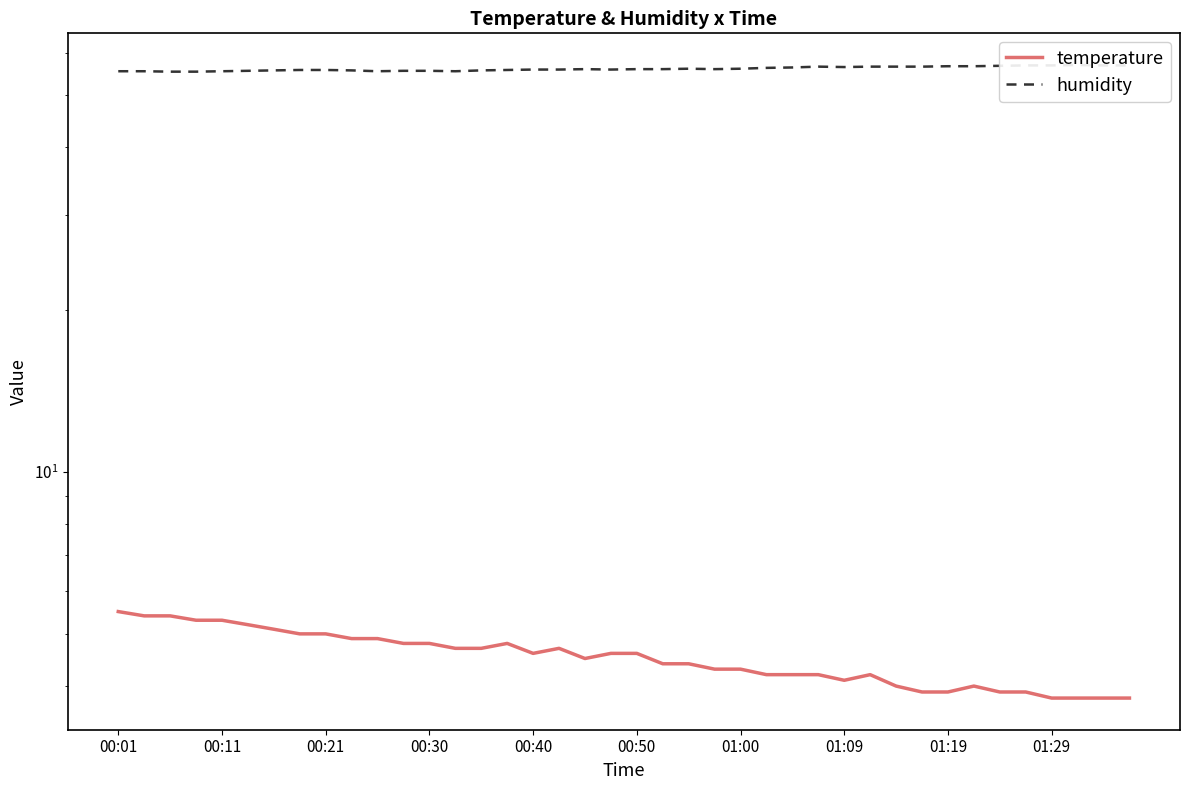

At which category is the sum across all series the highest?

00:01